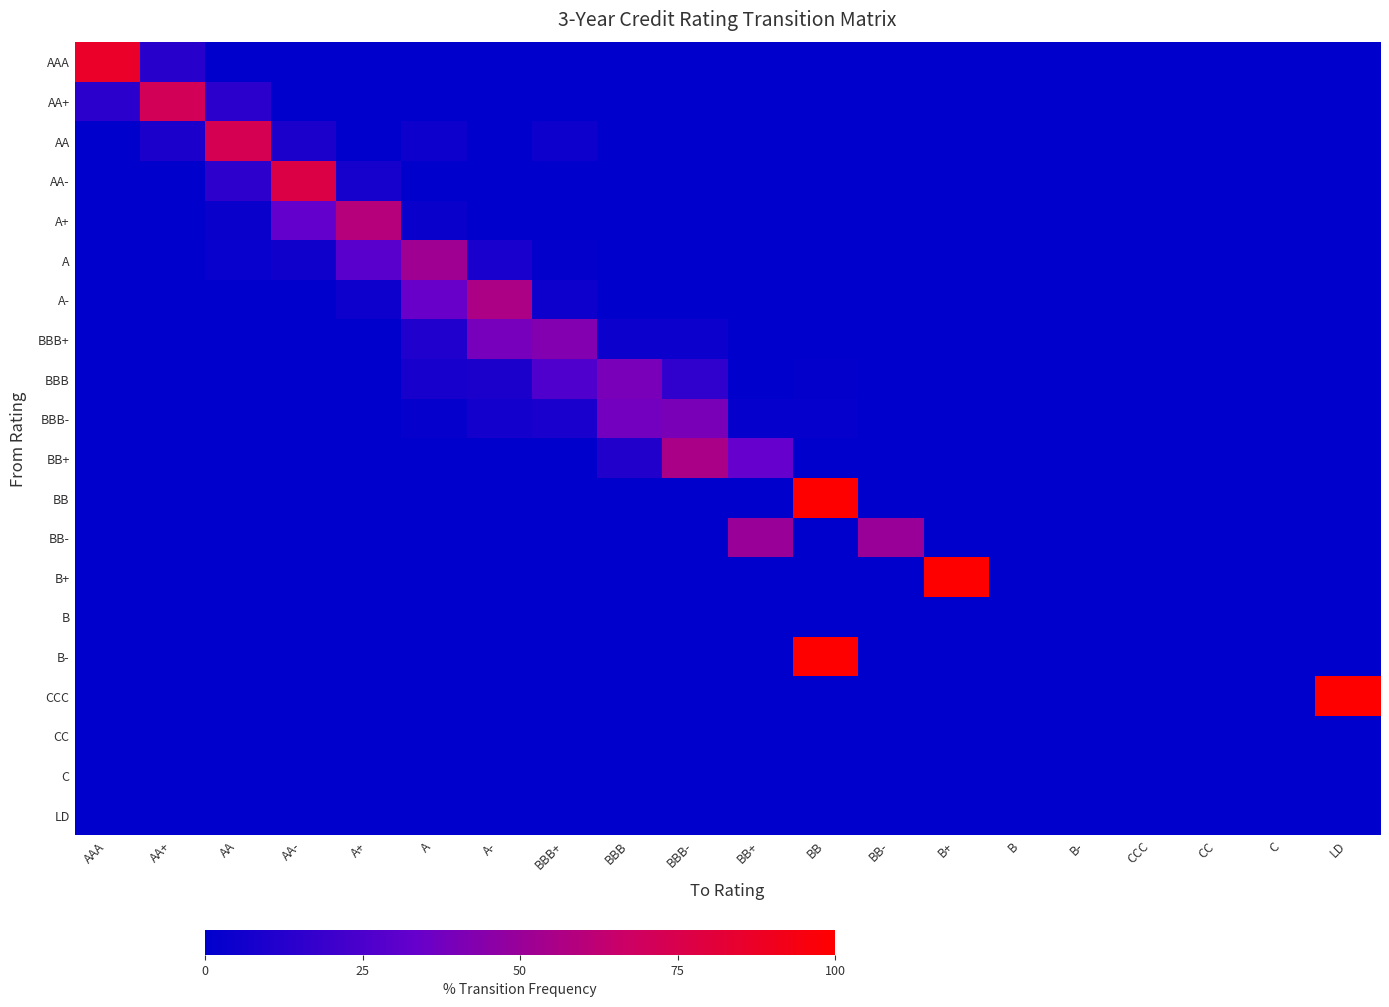

Reading left to right, extract all data points from this chart.

AAA: AAA=86.7	AA+=13.3	AA=0.0	AA-=0.0	A+=0.0	A=0.0	A-=0.0	BBB+=0.0	BBB=0.0	BBB-=0.0	BB+=0.0	BB=0.0	BB-=0.0	B+=0.0	B=0.0	B-=0.0	CCC=0.0	CC=0.0	C=0.0	LD=0.0
AA+: AAA=14.3	AA+=71.4	AA=14.3	AA-=0.0	A+=0.0	A=0.0	A-=0.0	BBB+=0.0	BBB=0.0	BBB-=0.0	BB+=0.0	BB=0.0	BB-=0.0	B+=0.0	B=0.0	B-=0.0	CCC=0.0	CC=0.0	C=0.0	LD=0.0
AA: AAA=0.0	AA+=9.1	AA=72.7	AA-=9.1	A+=0.0	A=4.5	A-=0.0	BBB+=4.5	BBB=0.0	BBB-=0.0	BB+=0.0	BB=0.0	BB-=0.0	B+=0.0	B=0.0	B-=0.0	CCC=0.0	CC=0.0	C=0.0	LD=0.0
AA-: AAA=0.0	AA+=0.0	AA=15.4	AA-=76.9	A+=7.7	A=0.0	A-=0.0	BBB+=0.0	BBB=0.0	BBB-=0.0	BB+=0.0	BB=0.0	BB-=0.0	B+=0.0	B=0.0	B-=0.0	CCC=0.0	CC=0.0	C=0.0	LD=0.0
A+: AAA=0.0	AA+=0.0	AA=3.8	AA-=32.7	A+=59.6	A=3.8	A-=0.0	BBB+=0.0	BBB=0.0	BBB-=0.0	BB+=0.0	BB=0.0	BB-=0.0	B+=0.0	B=0.0	B-=0.0	CCC=0.0	CC=0.0	C=0.0	LD=0.0
A: AAA=0.0	AA+=0.0	AA=2.8	AA-=5.6	A+=29.6	A=52.1	A-=8.5	BBB+=1.4	BBB=0.0	BBB-=0.0	BB+=0.0	BB=0.0	BB-=0.0	B+=0.0	B=0.0	B-=0.0	CCC=0.0	CC=0.0	C=0.0	LD=0.0
A-: AAA=0.0	AA+=0.0	AA=0.0	AA-=0.0	A+=4.7	A=34.1	A-=56.5	BBB+=4.7	BBB=0.0	BBB-=0.0	BB+=0.0	BB=0.0	BB-=0.0	B+=0.0	B=0.0	B-=0.0	CCC=0.0	CC=0.0	C=0.0	LD=0.0
BBB+: AAA=0.0	AA+=0.0	AA=0.0	AA-=0.0	A+=0.0	A=10.2	A-=38.8	BBB+=42.9	BBB=4.1	BBB-=4.1	BB+=0.0	BB=0.0	BB-=0.0	B+=0.0	B=0.0	B-=0.0	CCC=0.0	CC=0.0	C=0.0	LD=0.0
BBB: AAA=0.0	AA+=0.0	AA=0.0	AA-=0.0	A+=0.0	A=7.9	A-=9.2	BBB+=26.3	BBB=39.5	BBB-=15.8	BB+=0.0	BB=1.3	BB-=0.0	B+=0.0	B=0.0	B-=0.0	CCC=0.0	CC=0.0	C=0.0	LD=0.0
BBB-: AAA=0.0	AA+=0.0	AA=0.0	AA-=0.0	A+=0.0	A=2.2	A-=6.7	BBB+=8.9	BBB=37.8	BBB-=40.0	BB+=2.2	BB=2.2	BB-=0.0	B+=0.0	B=0.0	B-=0.0	CCC=0.0	CC=0.0	C=0.0	LD=0.0
BB+: AAA=0.0	AA+=0.0	AA=0.0	AA-=0.0	A+=0.0	A=0.0	A-=0.0	BBB+=0.0	BBB=11.1	BBB-=55.6	BB+=33.3	BB=0.0	BB-=0.0	B+=0.0	B=0.0	B-=0.0	CCC=0.0	CC=0.0	C=0.0	LD=0.0
BB: AAA=0.0	AA+=0.0	AA=0.0	AA-=0.0	A+=0.0	A=0.0	A-=0.0	BBB+=0.0	BBB=0.0	BBB-=0.0	BB+=0.0	BB=100.0	BB-=0.0	B+=0.0	B=0.0	B-=0.0	CCC=0.0	CC=0.0	C=0.0	LD=0.0
BB-: AAA=0.0	AA+=0.0	AA=0.0	AA-=0.0	A+=0.0	A=0.0	A-=0.0	BBB+=0.0	BBB=0.0	BBB-=0.0	BB+=50.0	BB=0.0	BB-=50.0	B+=0.0	B=0.0	B-=0.0	CCC=0.0	CC=0.0	C=0.0	LD=0.0
B+: AAA=0.0	AA+=0.0	AA=0.0	AA-=0.0	A+=0.0	A=0.0	A-=0.0	BBB+=0.0	BBB=0.0	BBB-=0.0	BB+=0.0	BB=0.0	BB-=0.0	B+=100.0	B=0.0	B-=0.0	CCC=0.0	CC=0.0	C=0.0	LD=0.0
B: AAA=0.0	AA+=0.0	AA=0.0	AA-=0.0	A+=0.0	A=0.0	A-=0.0	BBB+=0.0	BBB=0.0	BBB-=0.0	BB+=0.0	BB=0.0	BB-=0.0	B+=0.0	B=0.0	B-=0.0	CCC=0.0	CC=0.0	C=0.0	LD=0.0
B-: AAA=0.0	AA+=0.0	AA=0.0	AA-=0.0	A+=0.0	A=0.0	A-=0.0	BBB+=0.0	BBB=0.0	BBB-=0.0	BB+=0.0	BB=100.0	BB-=0.0	B+=0.0	B=0.0	B-=0.0	CCC=0.0	CC=0.0	C=0.0	LD=0.0
CCC: AAA=0.0	AA+=0.0	AA=0.0	AA-=0.0	A+=0.0	A=0.0	A-=0.0	BBB+=0.0	BBB=0.0	BBB-=0.0	BB+=0.0	BB=0.0	BB-=0.0	B+=0.0	B=0.0	B-=0.0	CCC=0.0	CC=0.0	C=0.0	LD=100.0
CC: AAA=0.0	AA+=0.0	AA=0.0	AA-=0.0	A+=0.0	A=0.0	A-=0.0	BBB+=0.0	BBB=0.0	BBB-=0.0	BB+=0.0	BB=0.0	BB-=0.0	B+=0.0	B=0.0	B-=0.0	CCC=0.0	CC=0.0	C=0.0	LD=0.0
C: AAA=0.0	AA+=0.0	AA=0.0	AA-=0.0	A+=0.0	A=0.0	A-=0.0	BBB+=0.0	BBB=0.0	BBB-=0.0	BB+=0.0	BB=0.0	BB-=0.0	B+=0.0	B=0.0	B-=0.0	CCC=0.0	CC=0.0	C=0.0	LD=0.0
LD: AAA=0.0	AA+=0.0	AA=0.0	AA-=0.0	A+=0.0	A=0.0	A-=0.0	BBB+=0.0	BBB=0.0	BBB-=0.0	BB+=0.0	BB=0.0	BB-=0.0	B+=0.0	B=0.0	B-=0.0	CCC=0.0	CC=0.0	C=0.0	LD=0.0